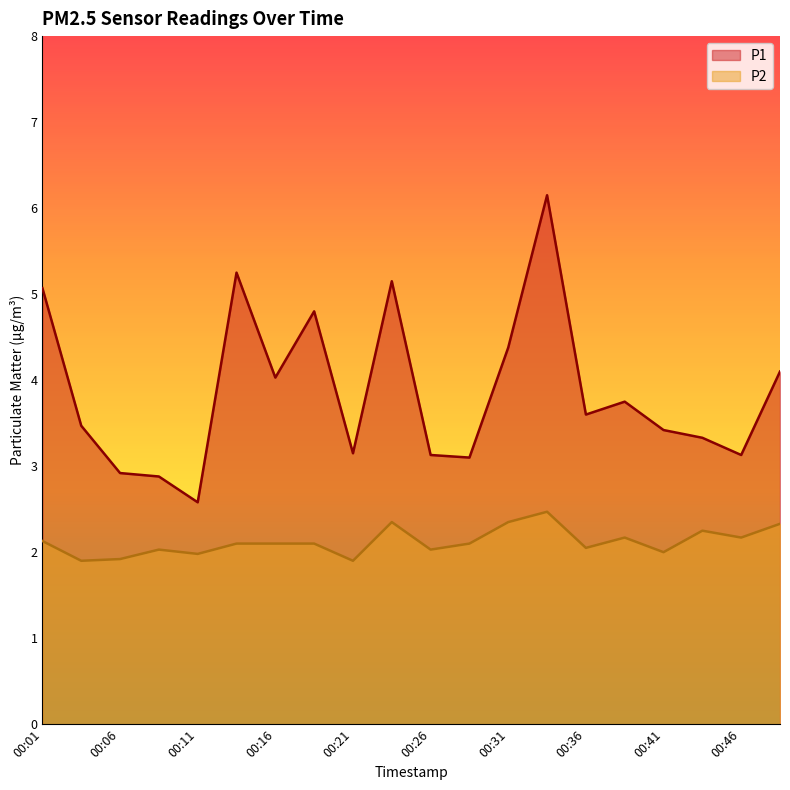

In P2, how many points are lower than both neighbors (excluding endpoints)?

7